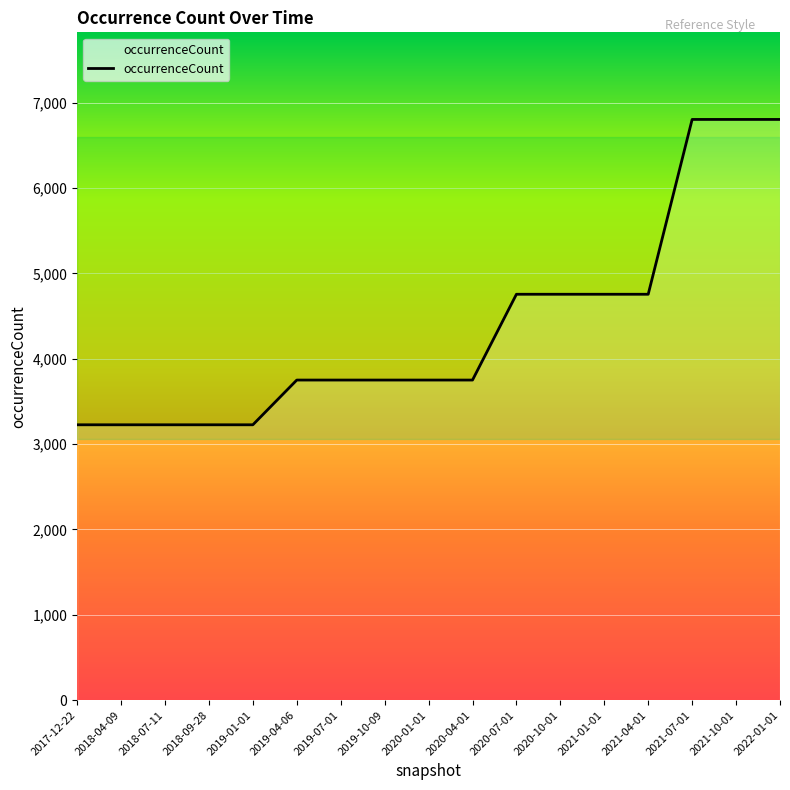

The value at 2019-10-09 is 5649. True or false?

False